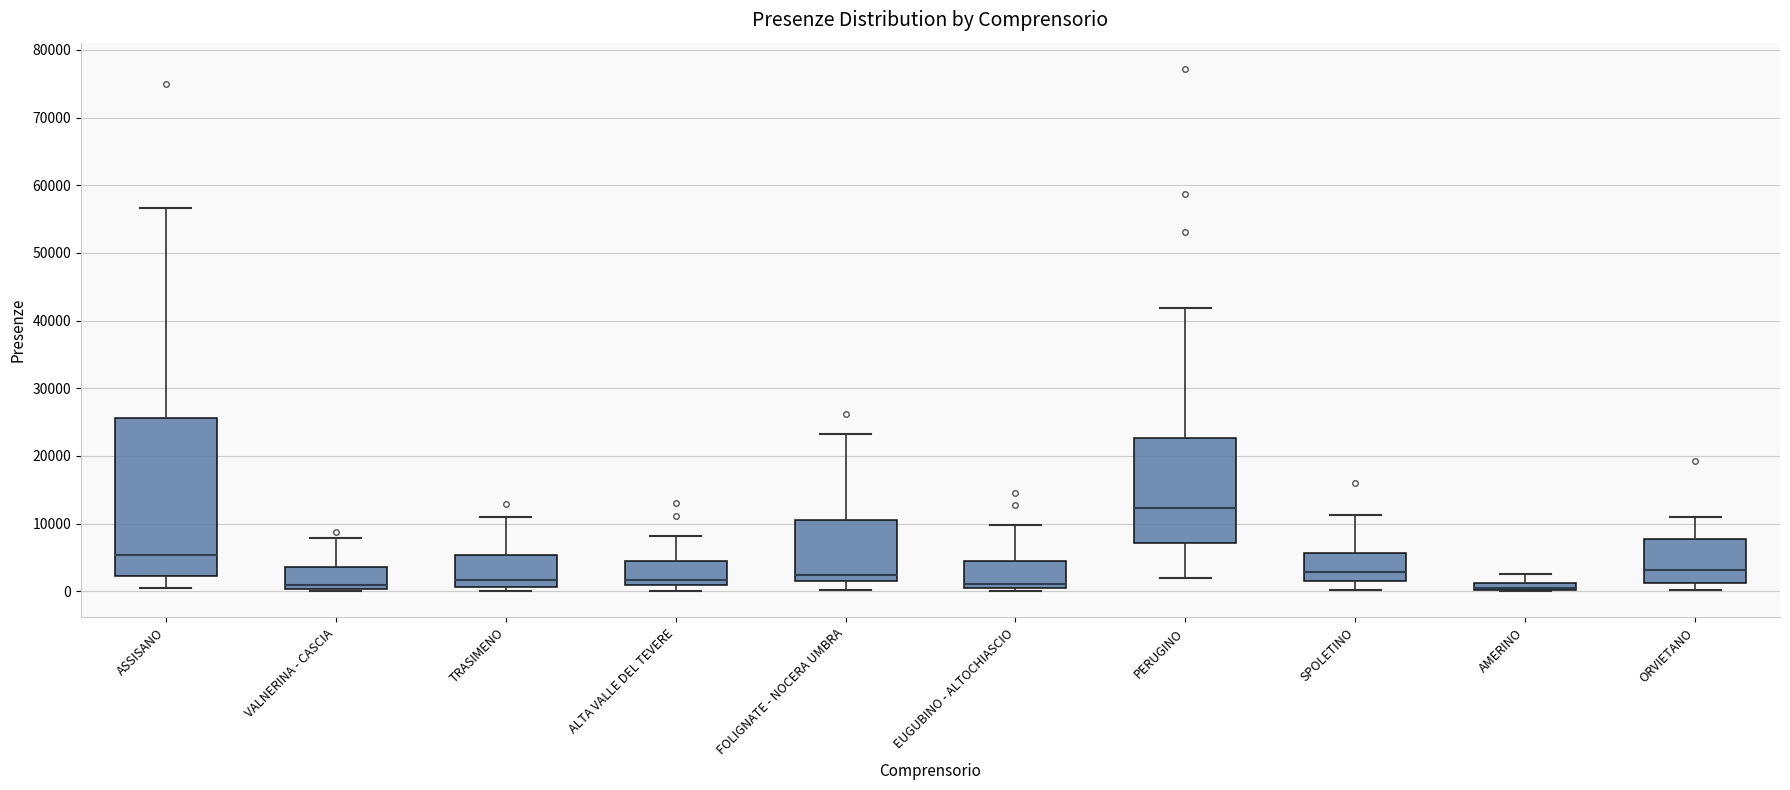

Where is the lower edge of the box for PERUGINO on the y-axis? The values are not printed on the chart, so give them approximately, as read against the axis.

7000